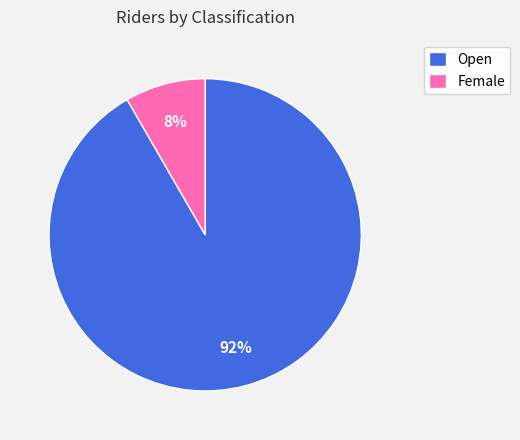

Which category has the biggest portion of the pie?

Open